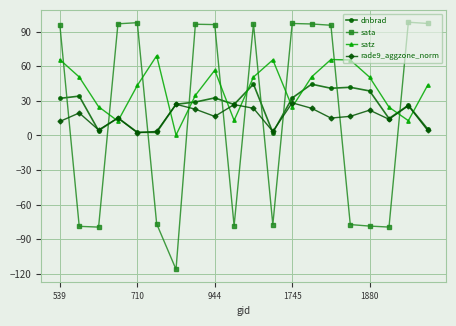

Which series ends up on top after the final intersection of dnbrad and satz?

satz